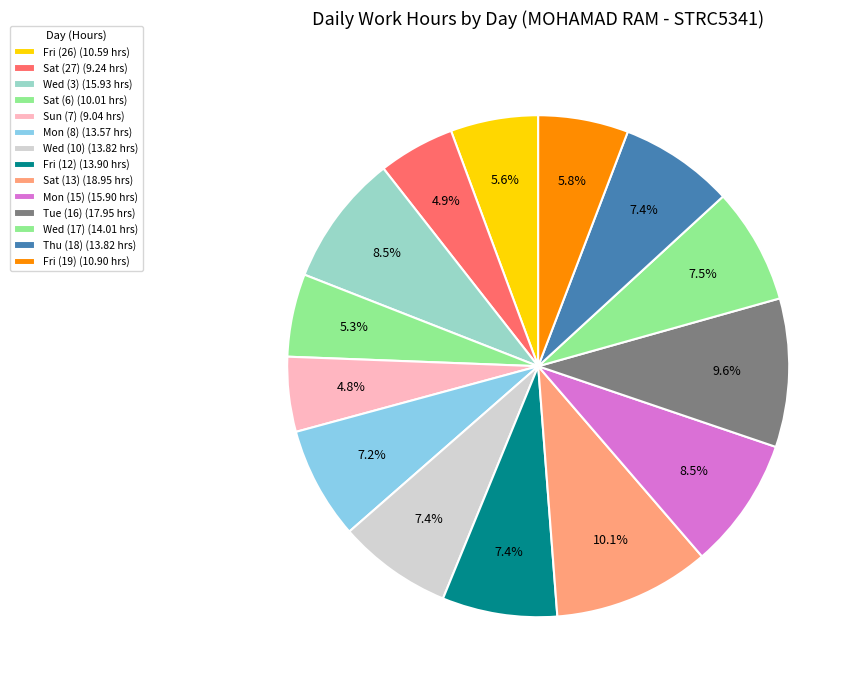

Is it true that Mon (15) is 8% of the pie?

True